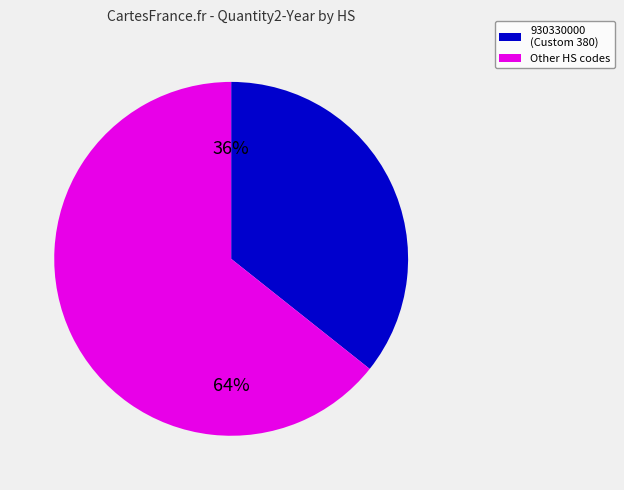

Is there a majority slice in this chart?

Yes